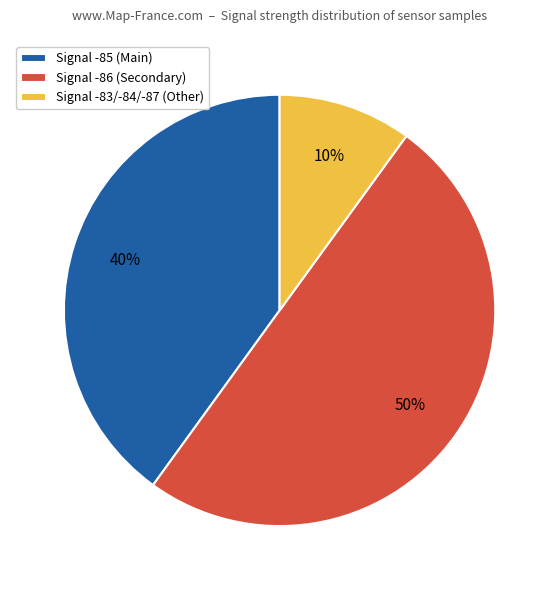

Count the number of slices in the pie.

3